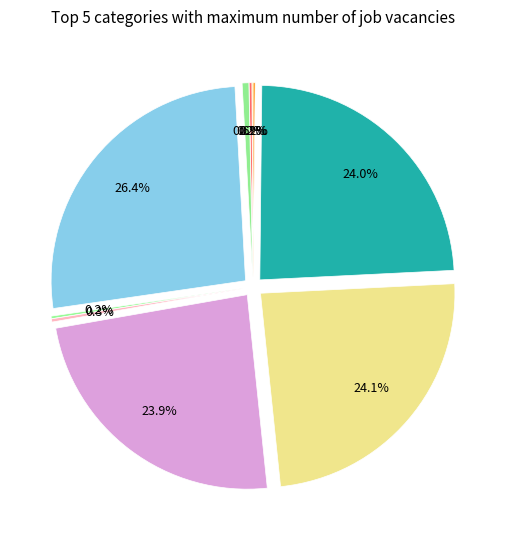

Is there any slice that represents more than half of the pie?

No